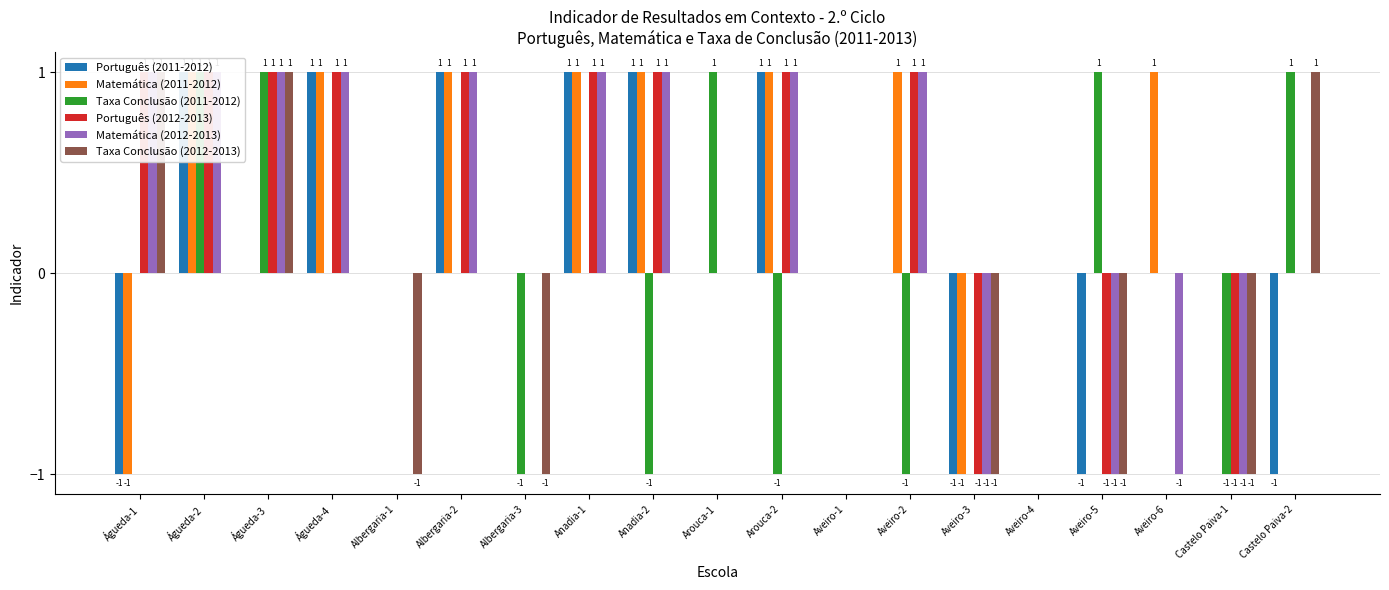

How many data points in Taxa Conclusão (2012-2013) are above 0?

3